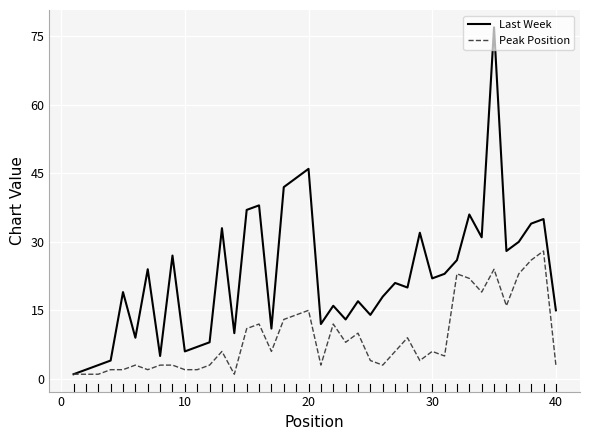

At how many categories does at least one series exceed 41?

4